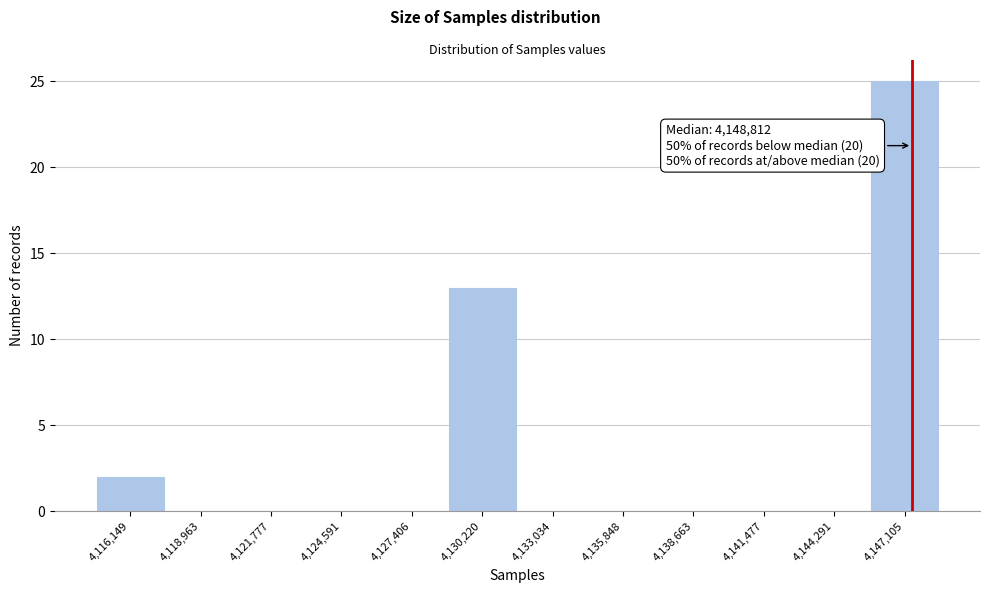

Reading right to left, transcribe all the data shown in this chart.

4,147,105=25	4,144,291=0	4,141,477=0	4,138,663=0	4,135,848=0	4,133,034=0	4,130,220=13	4,127,406=0	4,124,591=0	4,121,777=0	4,118,963=0	4,116,149=2